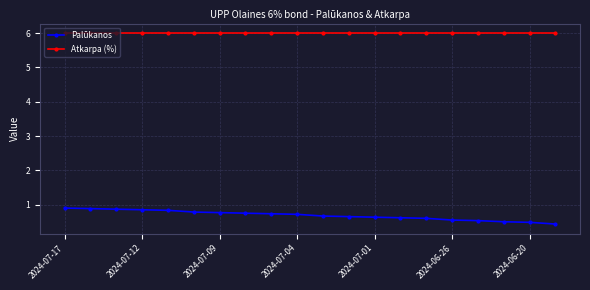

Which series has the largest range (max minus min)?

Palūkanos